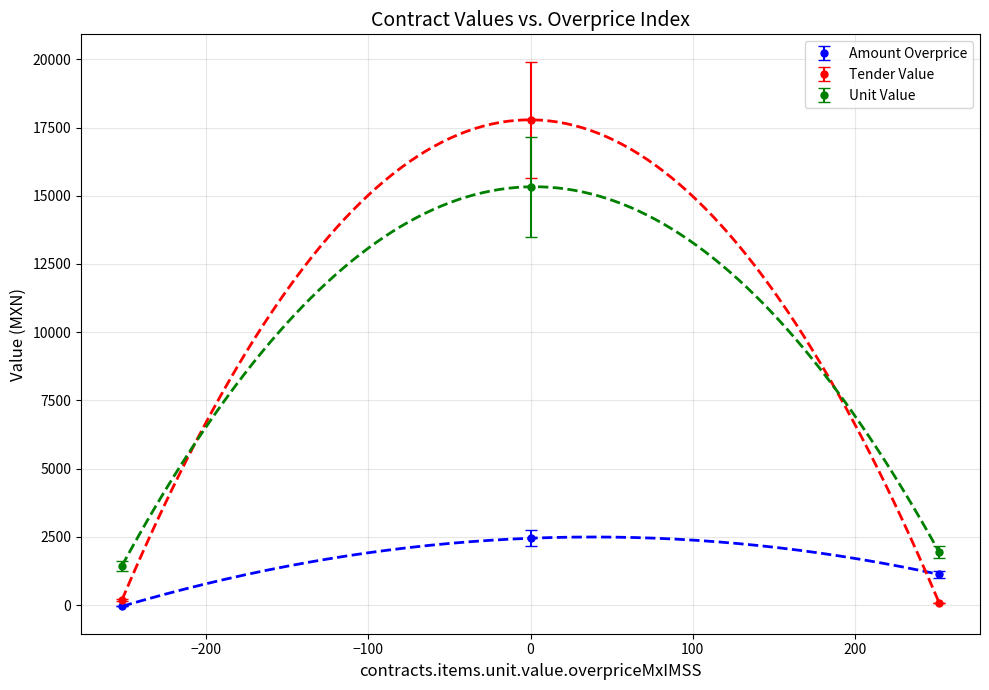

At 0, list the series in order from smallest to largest.

contracts.items.unit.value.amountOverpriceMxIMSS, contracts.items.unit.value.amount, tender.value.amount